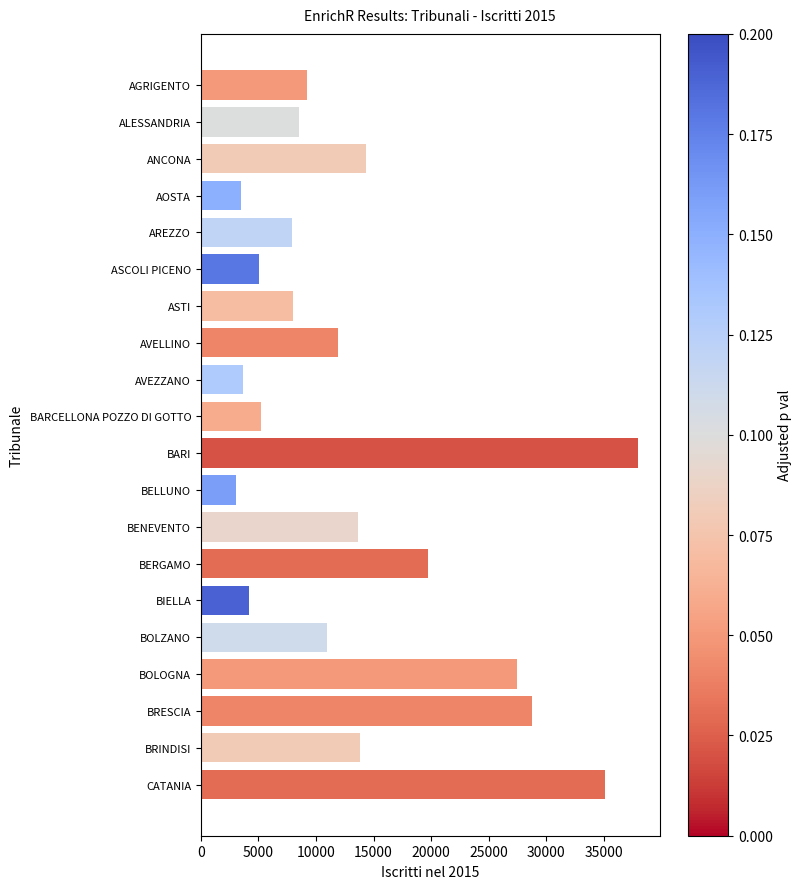

True or false: the data shows 4310 at AGRIGENTO.

False